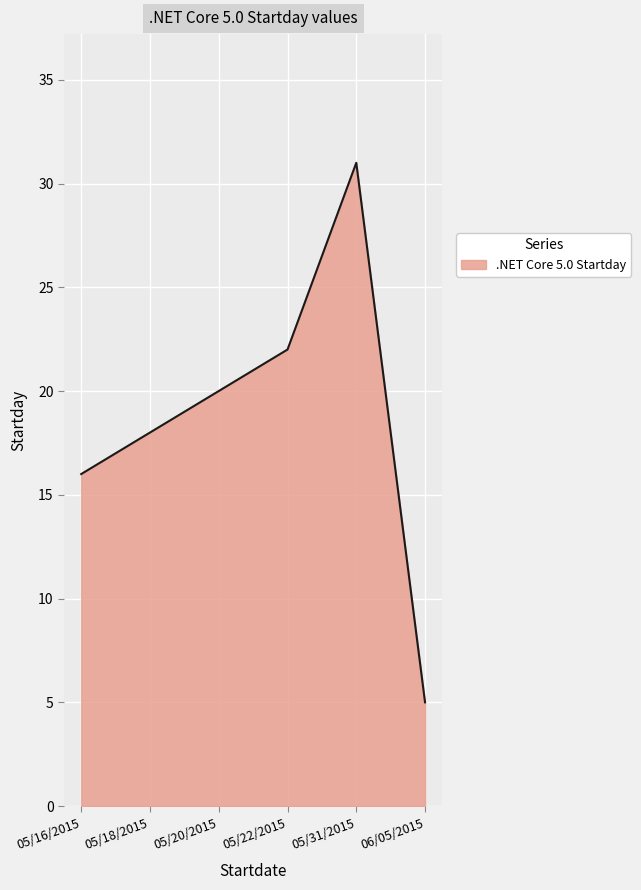

What is the greatest value displayed?

31